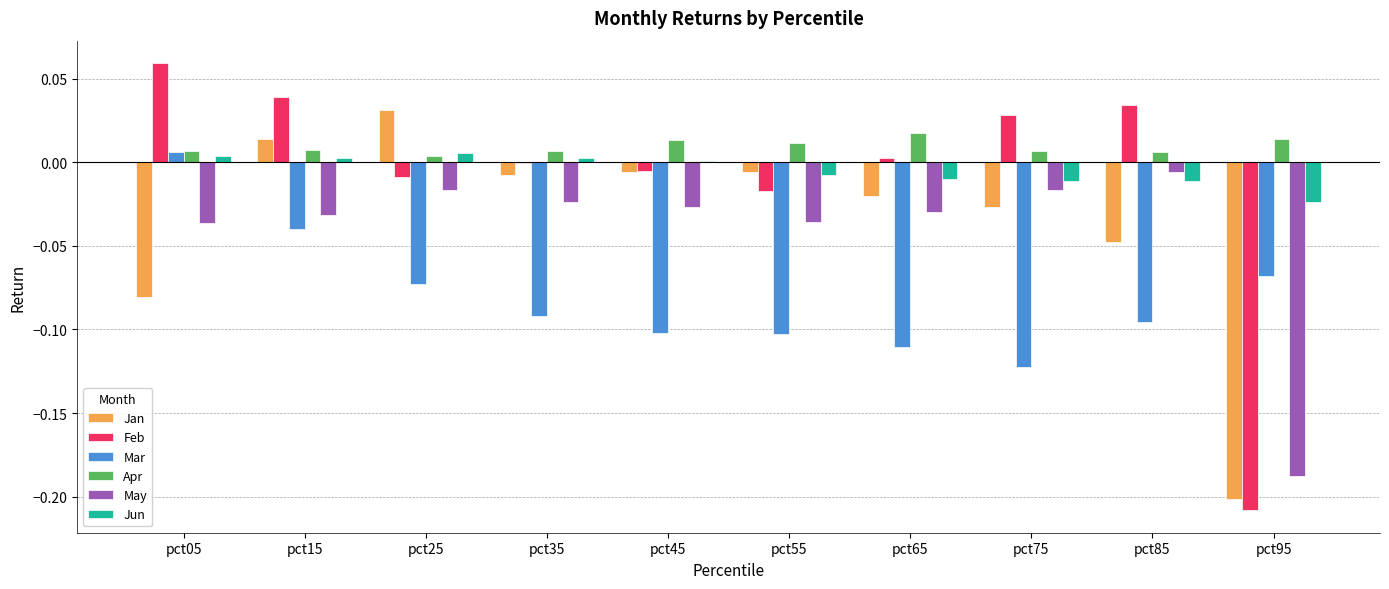

Is the value of Mar at pct95 greater than the value of May at pct45?

No